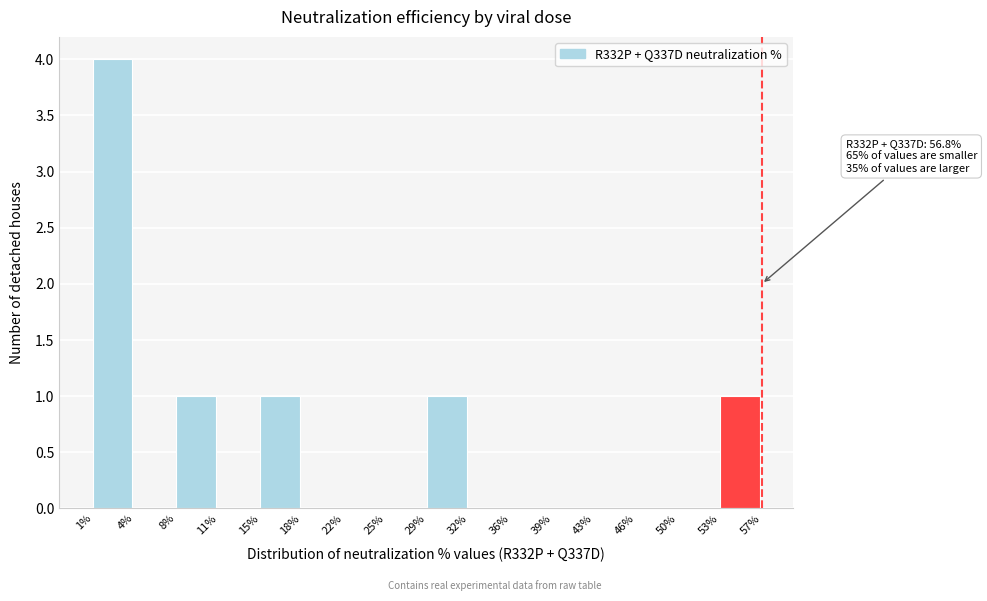

Over which range of the x-axis is the bar tallest?

1% to 4%